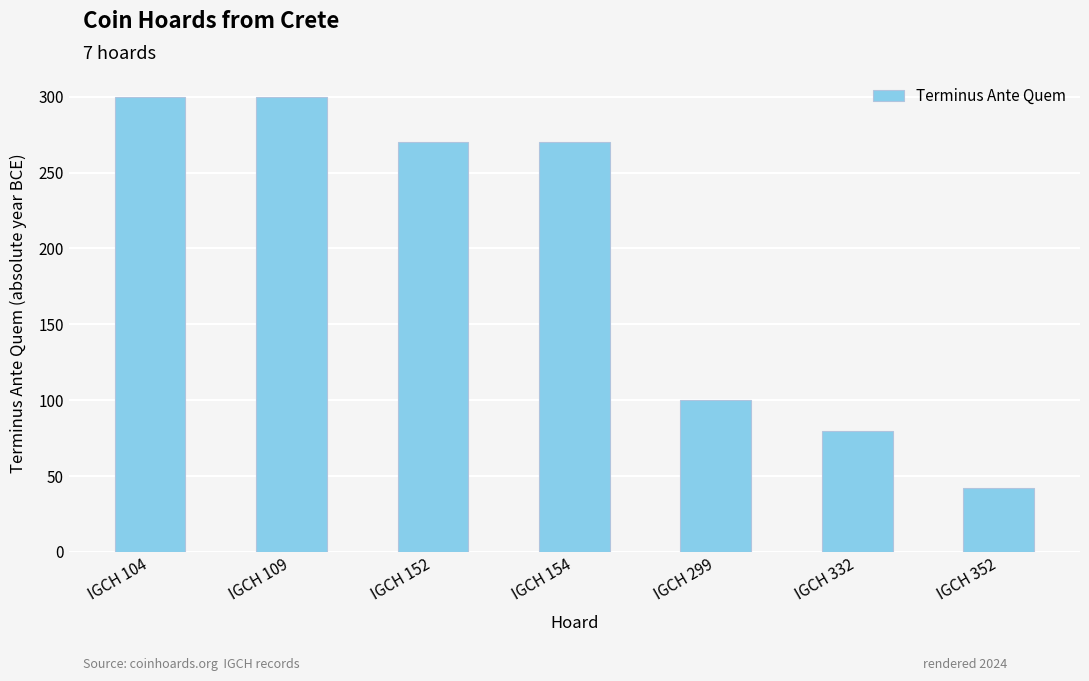

What is the change in value from IGCH 104 to IGCH 154?

-30